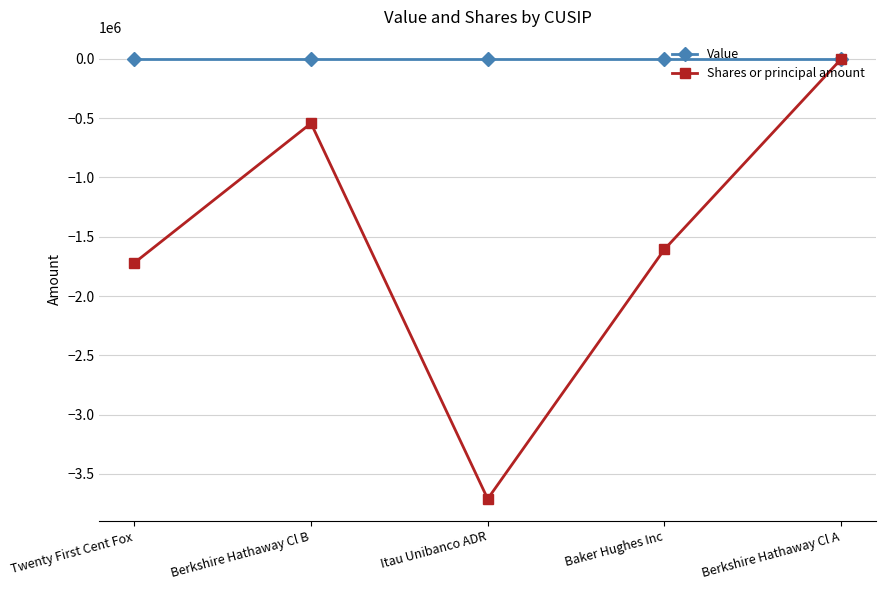

Reading left to right, extract all data points from this chart.

Value: 0	0	0	0	0
Shares or principal amount: -1720160	-543134	-3710893	-1606984	-2162